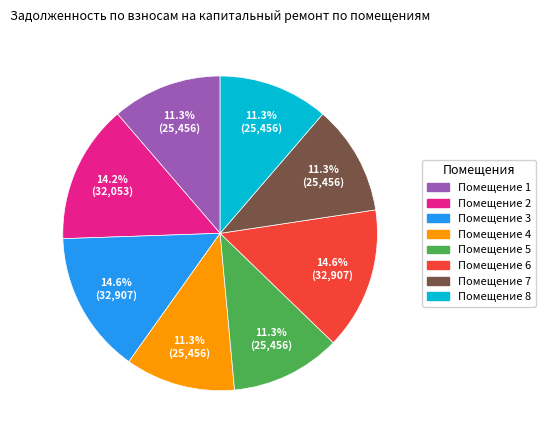

Is there any slice that represents more than half of the pie?

No